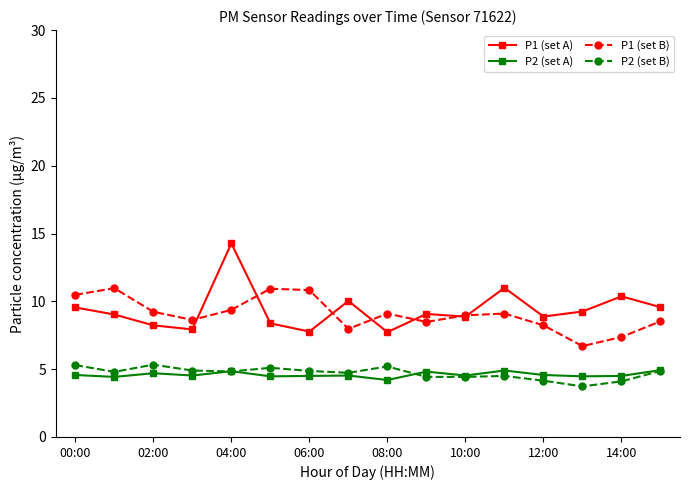

In P1 (set B), how many points are lower than both neighbors (excluding endpoints)?

4